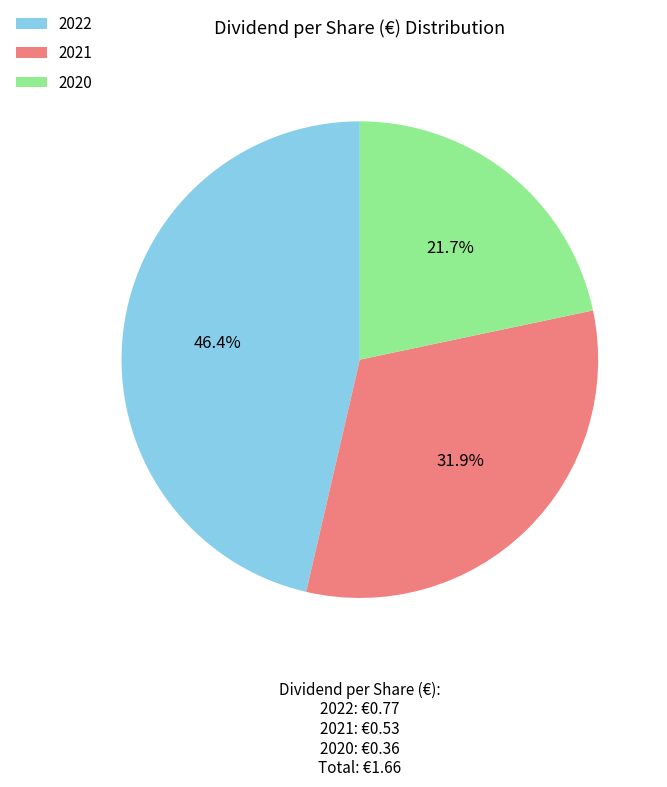

To the nearest percent, what percentage of the pie is 2022?

46%